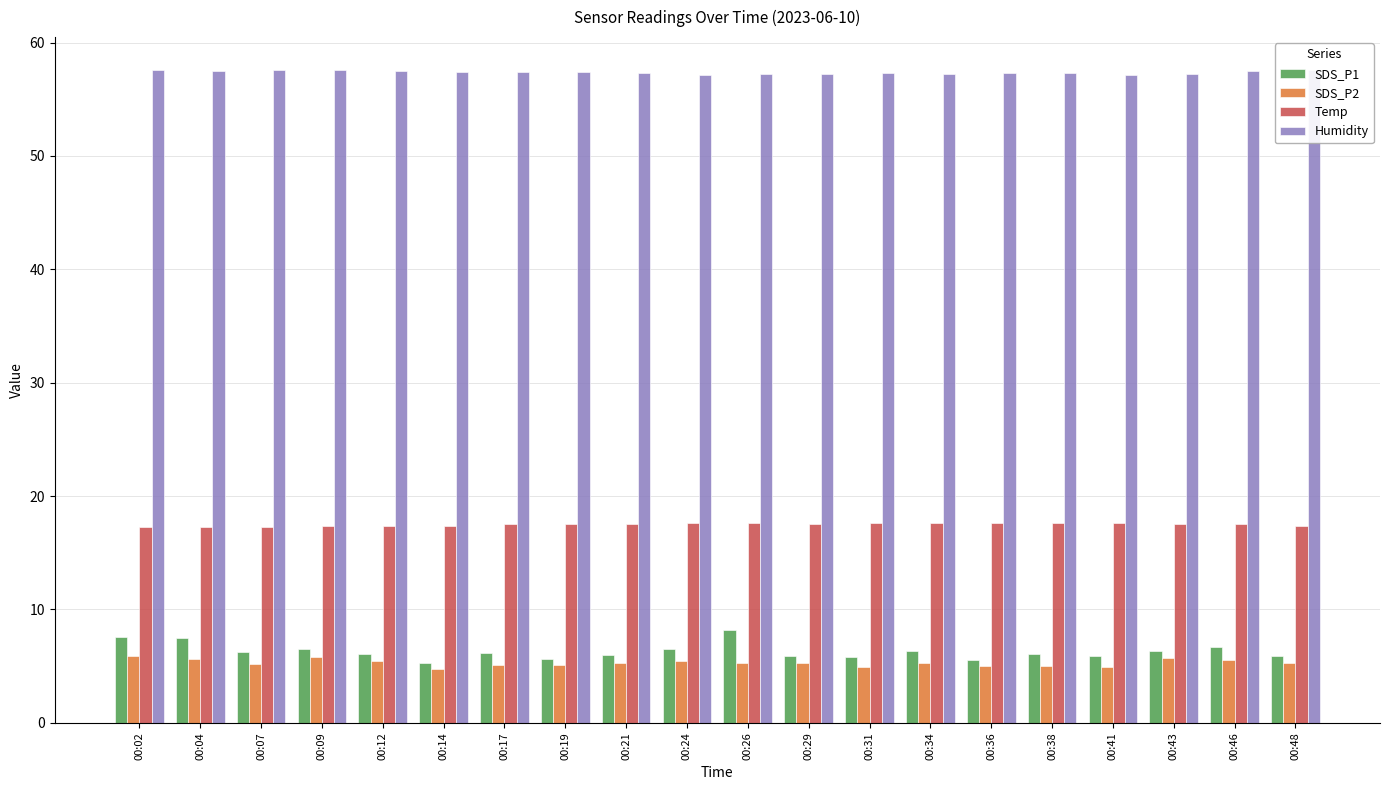

Is it true that SDS_P2 equals 7.3 at 00:19?

False